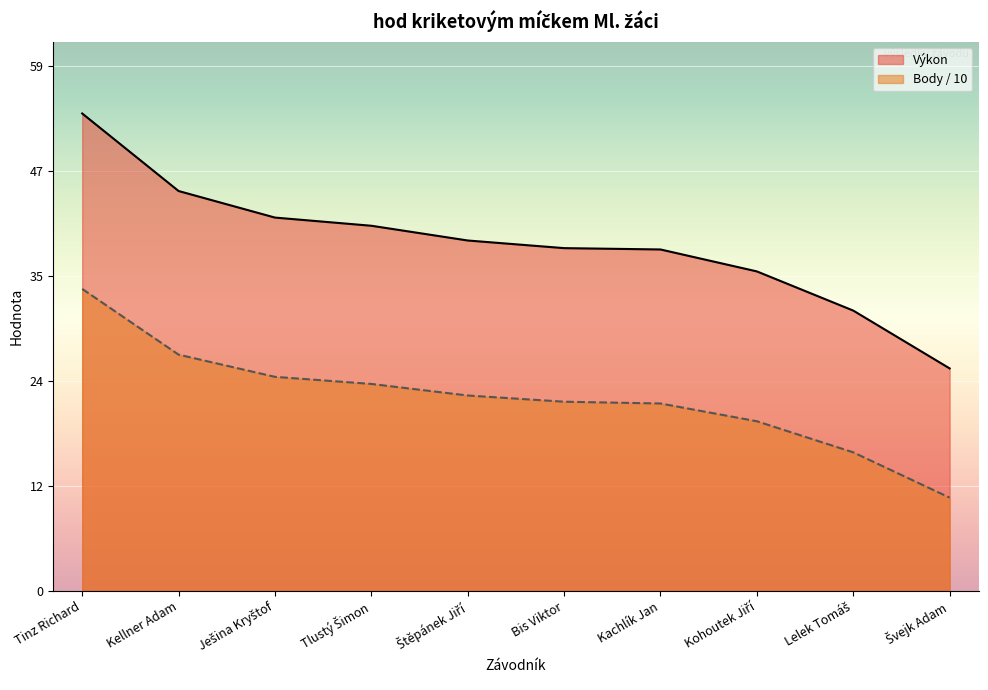

Reading left to right, transcribe all the data shown in this chart.

Výkon: Tinz Richard=53.8	Kellner Adam=45.0	Ješina Kryštof=42.0	Tlustý Šimon=41.1	Štěpánek Jiří=39.5	Bis Viktor=38.6	Kachlík Jan=38.4	Kohoutek Jiří=36.0	Lelek Tomáš=31.6	Švejk Adam=25.1
Body: Tinz Richard=34.0	Kellner Adam=26.6	Ješina Kryštof=24.1	Tlustý Šimon=23.3	Štěpánek Jiří=22.0	Bis Viktor=21.3	Kachlík Jan=21.1	Kohoutek Jiří=19.1	Lelek Tomáš=15.6	Švejk Adam=10.5